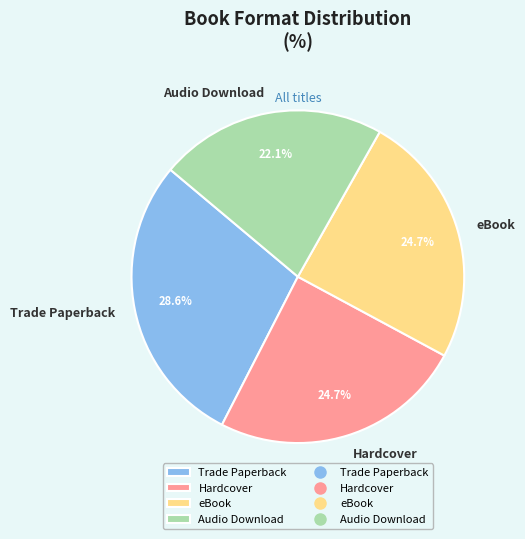

Is there any slice that represents more than half of the pie?

No